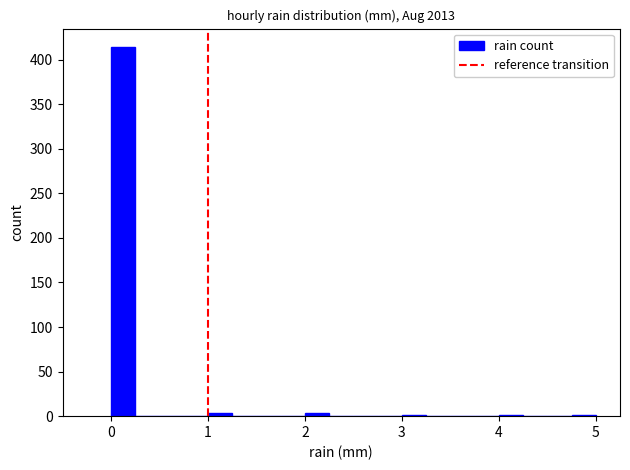

Around what value on the x-axis is the tallest bar? Give the approximate position of its centre, as read against the axis.

0.1